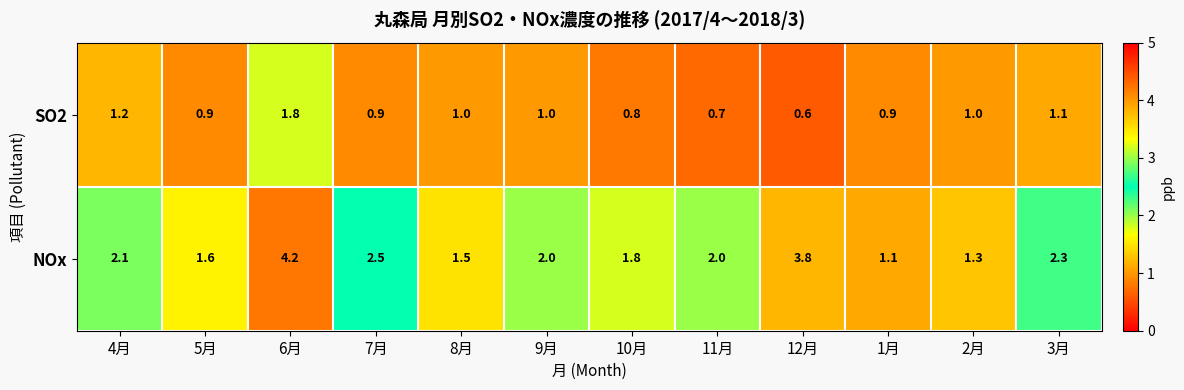

Where does the NOx series first go above 2?

4月